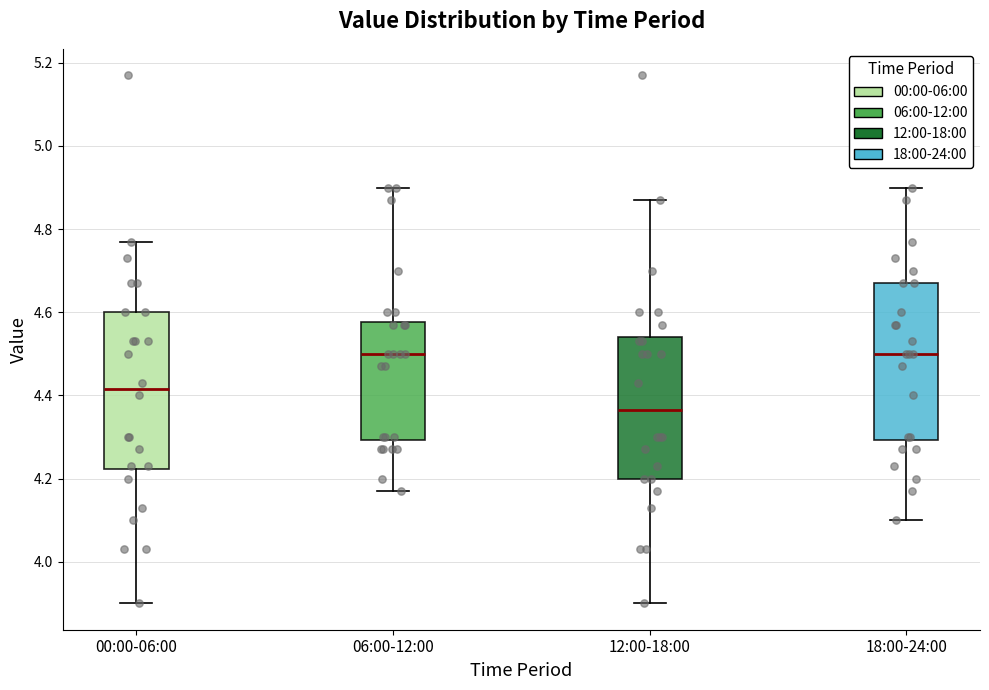

Reading left to right, transcribe this box plot: for each box, give where its median line is, the range the box spans, and where its two whiskers end, as read against the y-axis. The values are not printed on the chart, so give them approximately, as read against the axis.

00:00-06:00: median 4.42, box 4.22 to 4.60, whiskers 3.90 to 4.78
06:00-12:00: median 4.50, box 4.30 to 4.58, whiskers 4.18 to 4.90
12:00-18:00: median 4.36, box 4.20 to 4.54, whiskers 3.90 to 4.88
18:00-24:00: median 4.50, box 4.30 to 4.68, whiskers 4.10 to 4.90